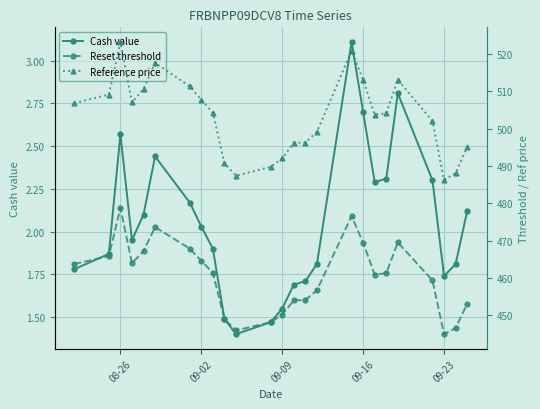

What is the lowest value of the Cash value series?

1.4